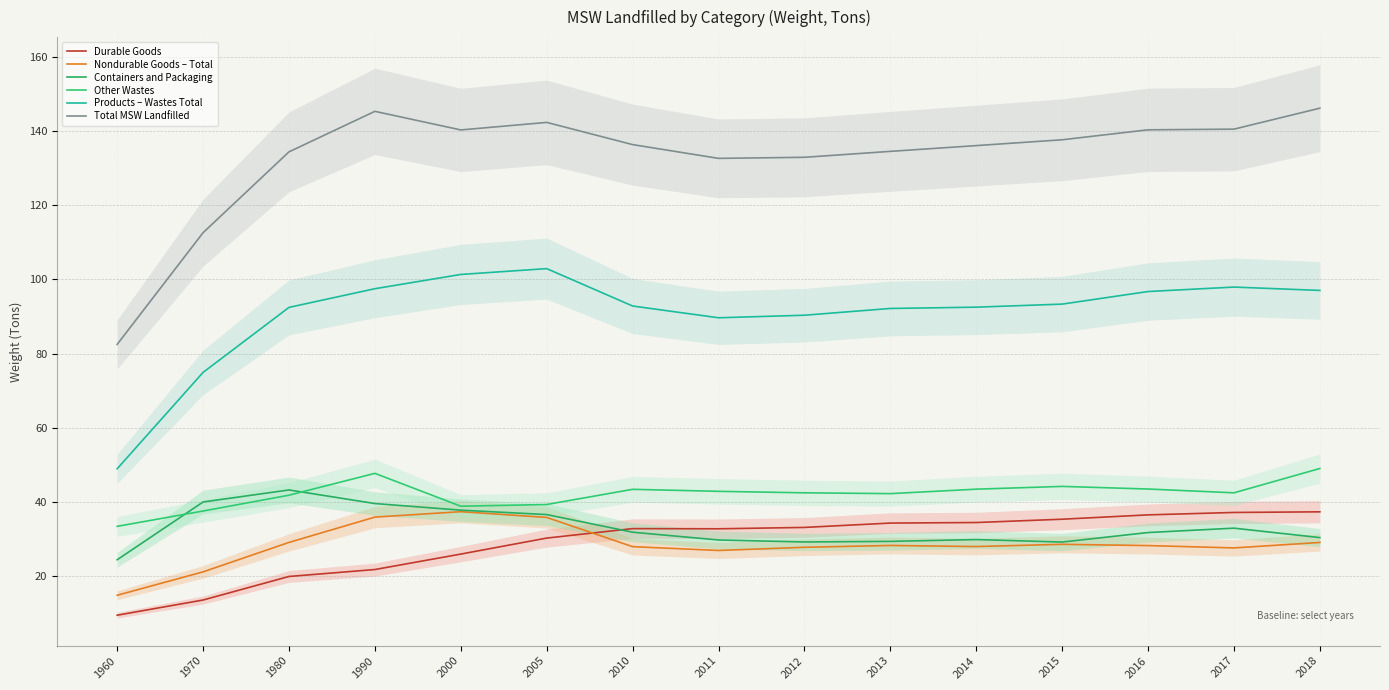

Reading left to right, extract all data points from this chart.

Durable Goods: 1960=9.6	1970=13.7	1980=20.0	1990=21.9	2000=26.0	2005=30.3	2010=32.9	2011=32.8	2012=33.2	2013=34.4	2014=34.5	2015=35.4	2016=36.6	2017=37.2	2018=37.4
Nondurable Goods – Total: 1960=14.9	1970=21.2	1980=29.2	1990=36.0	2000=37.5	2005=35.9	2010=28.0	2011=27.0	2012=27.9	2013=28.4	2014=28.1	2015=28.7	2016=28.3	2017=27.7	2018=29.2
Containers and Packaging: 1960=24.5	1970=40.1	1980=43.3	1990=39.6	2000=37.9	2005=36.7	2010=31.9	2011=29.8	2012=29.3	2013=29.4	2014=29.9	2015=29.3	2016=31.8	2017=33.0	2018=30.5
Other Wastes: 1960=33.5	1970=37.6	1980=41.9	1990=47.8	2000=38.9	2005=39.4	2010=43.5	2011=42.9	2012=42.5	2013=42.3	2014=43.5	2015=44.3	2016=43.5	2017=42.5	2018=49.1
Products – Wastes Total: 1960=49.0	1970=75.0	1980=92.5	1990=97.5	2000=101.3	2005=102.9	2010=92.8	2011=89.7	2012=90.4	2013=92.2	2014=92.5	2015=93.3	2016=96.7	2017=97.9	2018=97.0
Total MSW Landfilled: 1960=82.5	1970=112.6	1980=134.4	1990=145.3	2000=140.3	2005=142.3	2010=136.3	2011=132.6	2012=132.9	2013=134.5	2014=136.0	2015=137.6	2016=140.3	2017=140.5	2018=146.1